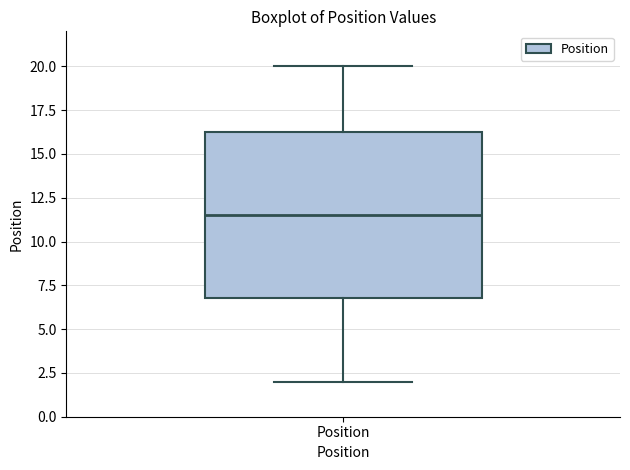

Transcribe this box plot: give where the median line is, the range the box spans, and where the two whiskers end, as read against the y-axis. The values are not printed on the chart, so give them approximately, as read against the axis.

median 11.5, box 7.0 to 16.5, whiskers 2.0 to 20.0